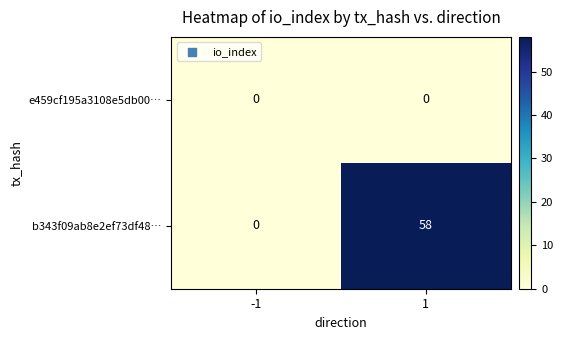

Reading left to right, transcribe all the data shown in this chart.

e459cf195a3108e5db00…: 0	0
b343f09ab8e2ef73df48…: 0	58